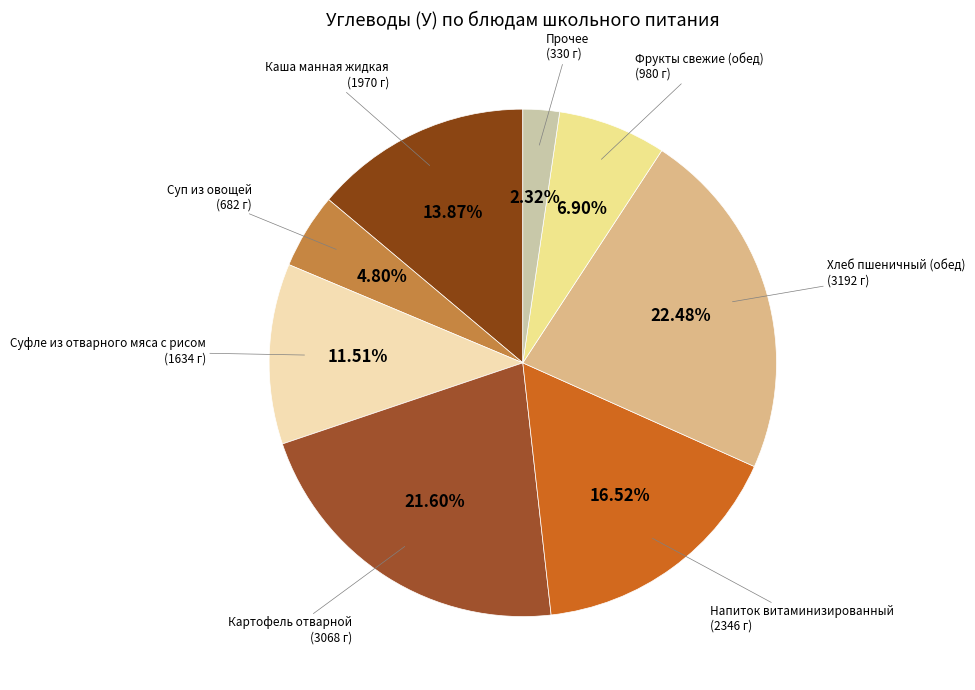

Count the number of slices in the pie.

8